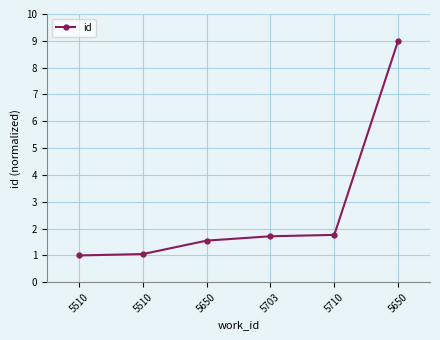

What is the change in value from 5510 to 5703?

+0.7